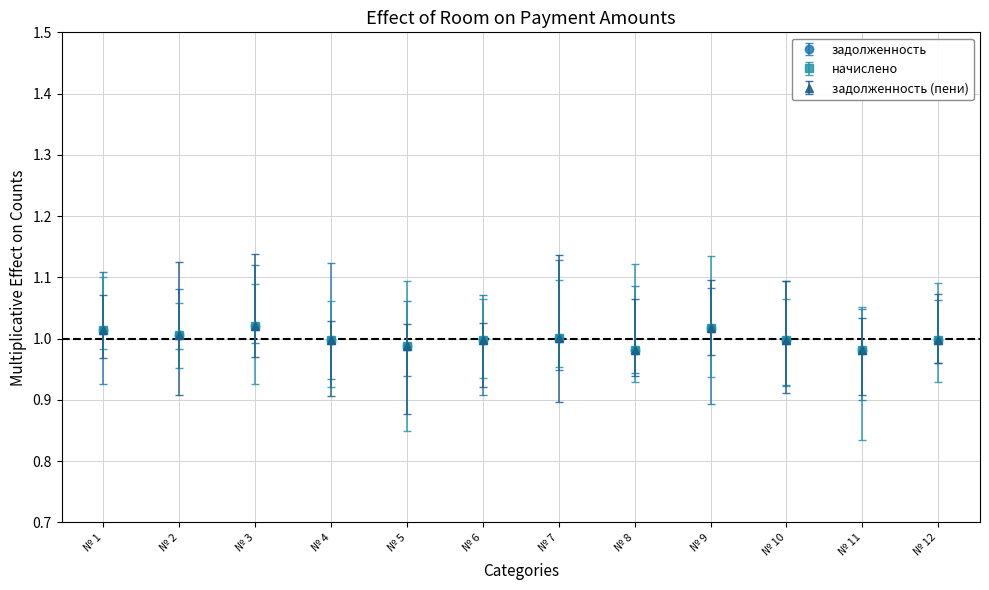

Does the chart have visible grid lines?

Yes